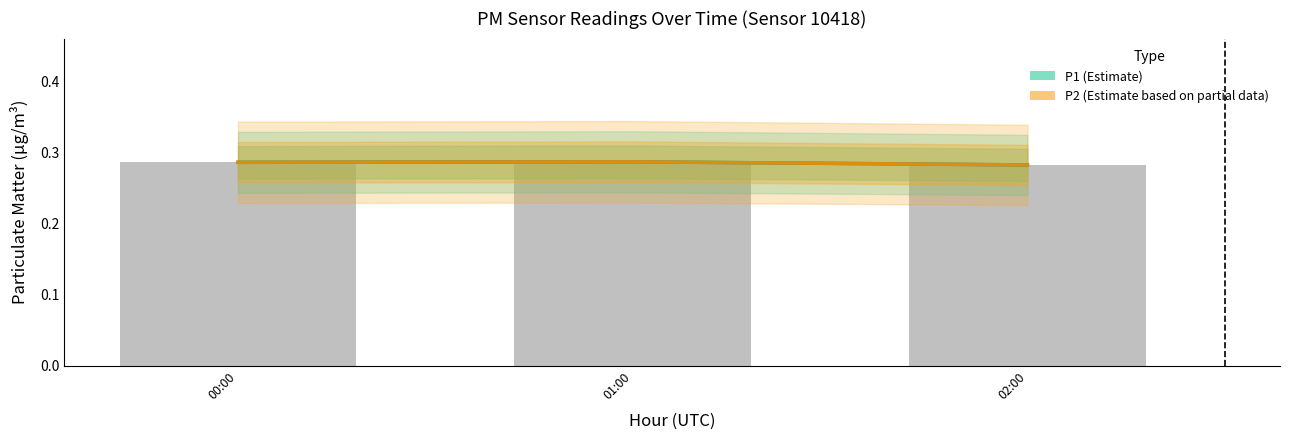

What is the value of the P2 (Estimate based on partial data) bar at the 2nd from the left?

0.3